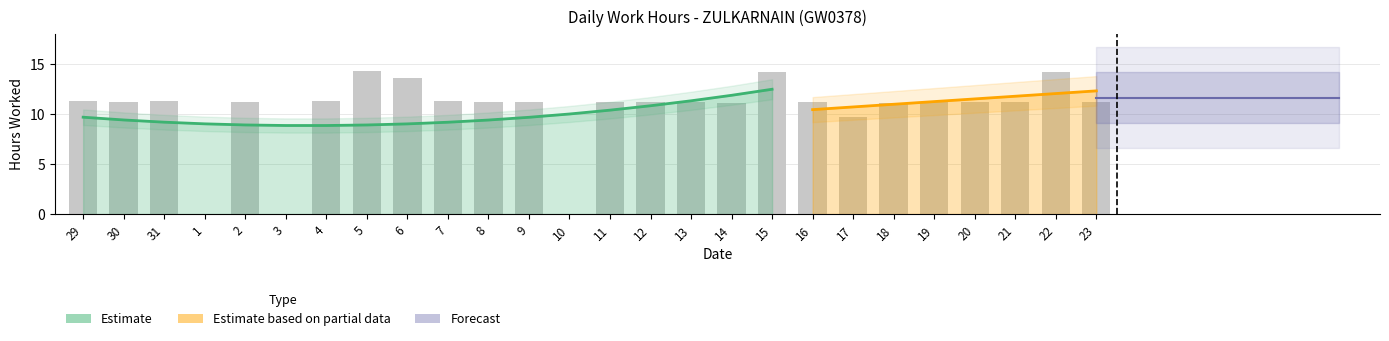

What is the difference between the second highest and minimum values?

14.2